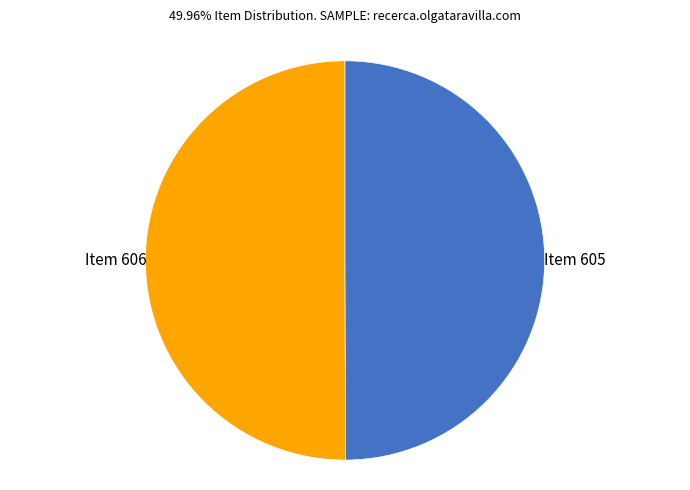

How many slices are in this pie chart?

2